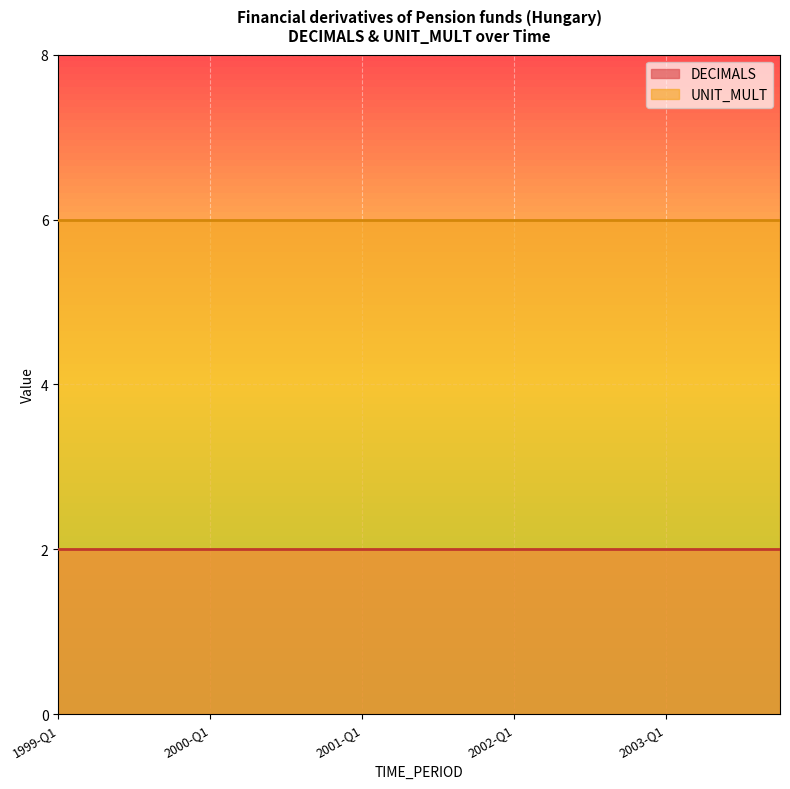

Which series has the largest total across all categories?

UNIT_MULT